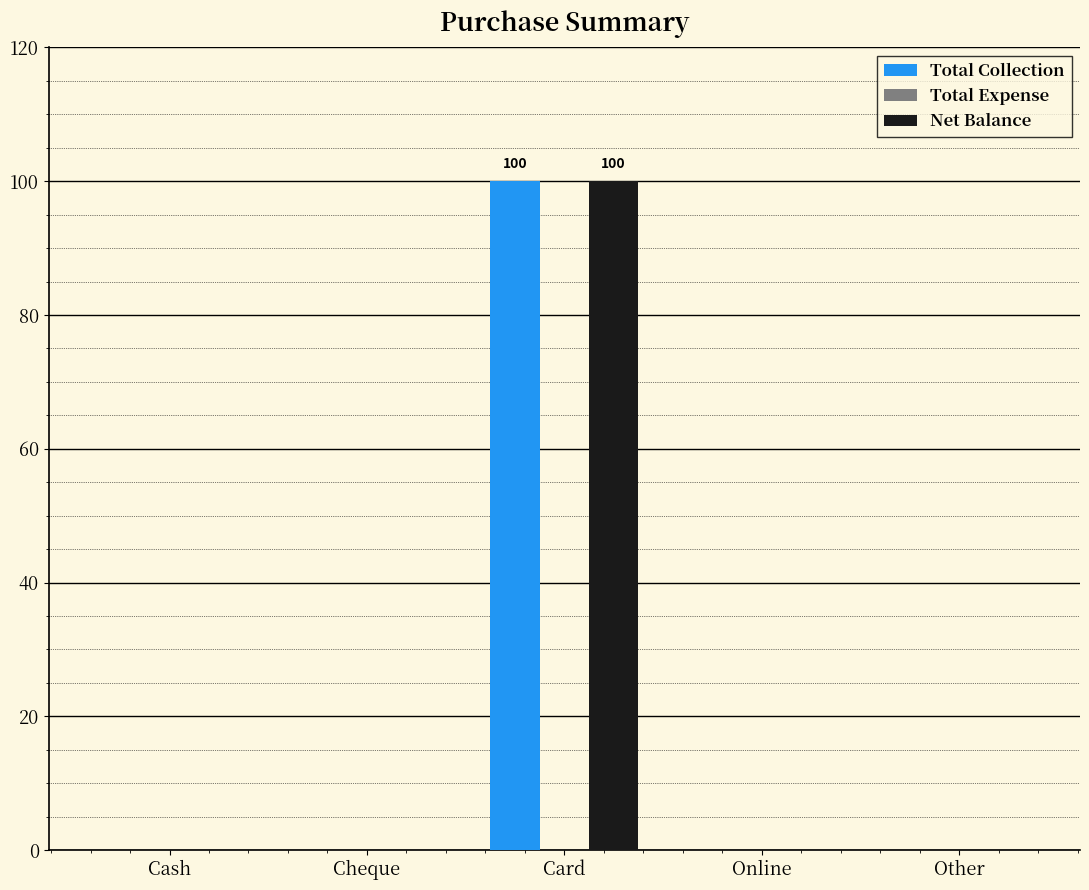

The Net Balance series shows 178 at Card. True or false?

False